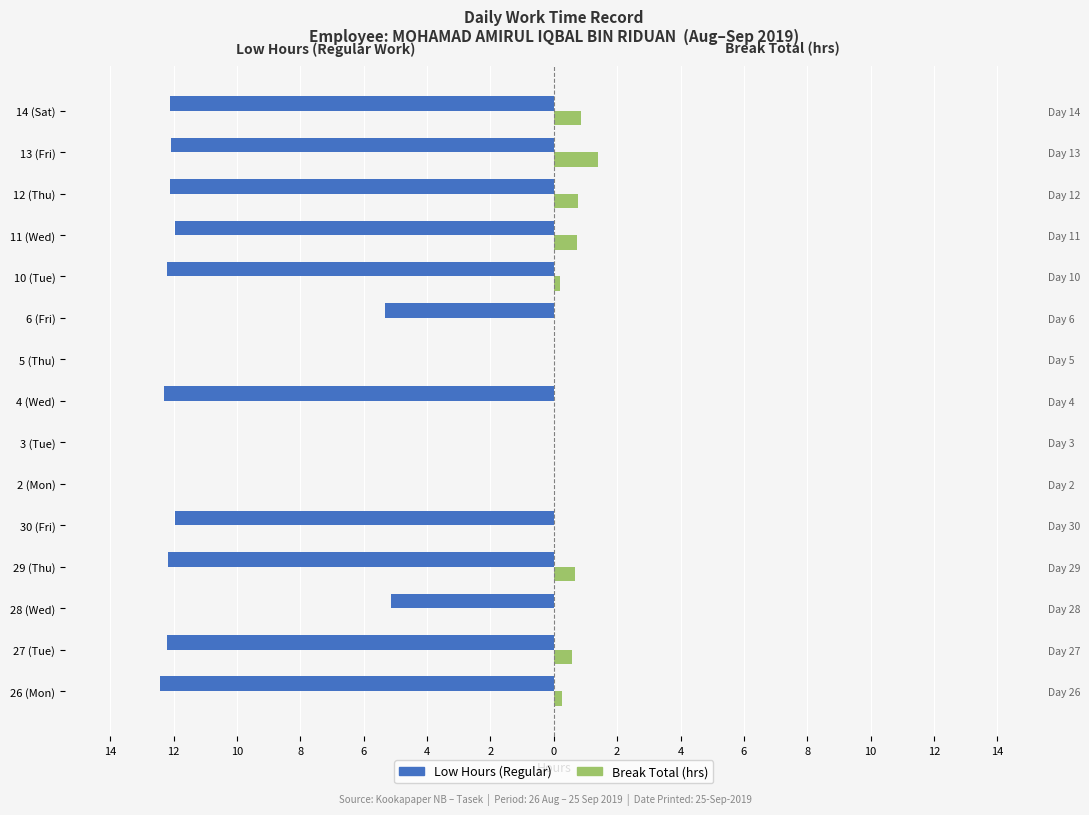

Reading left to right, extract all data points from this chart.

Low Hours (Regular): -12.4	-12.2	-5.1	-12.2	-12.0	0.0	0.0	-12.3	0.0	-5.3	-12.2	-12.0	-12.1	-12.1	-12.1
Break Total (hrs): 0.3	0.6	0.0	0.7	0.0	0.0	0.0	0.0	0.0	0.0	0.2	0.7	0.8	1.4	0.8